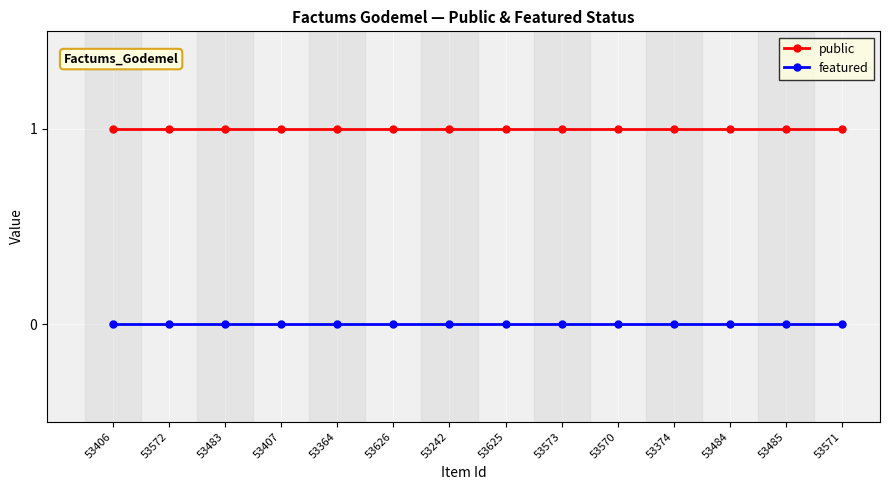

What is the difference between the highest and lowest values at 53374?

1